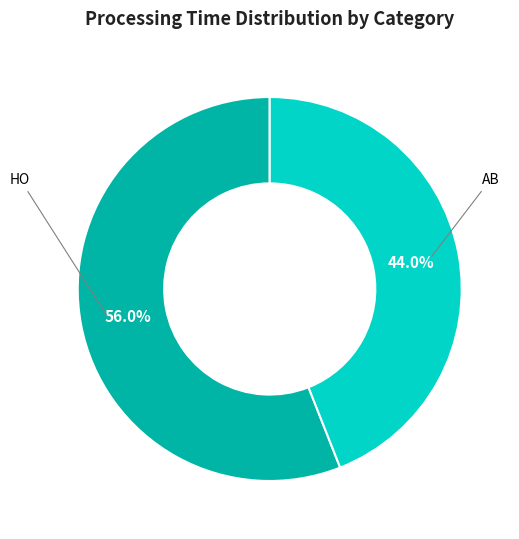

Does any single category account for the majority?

Yes